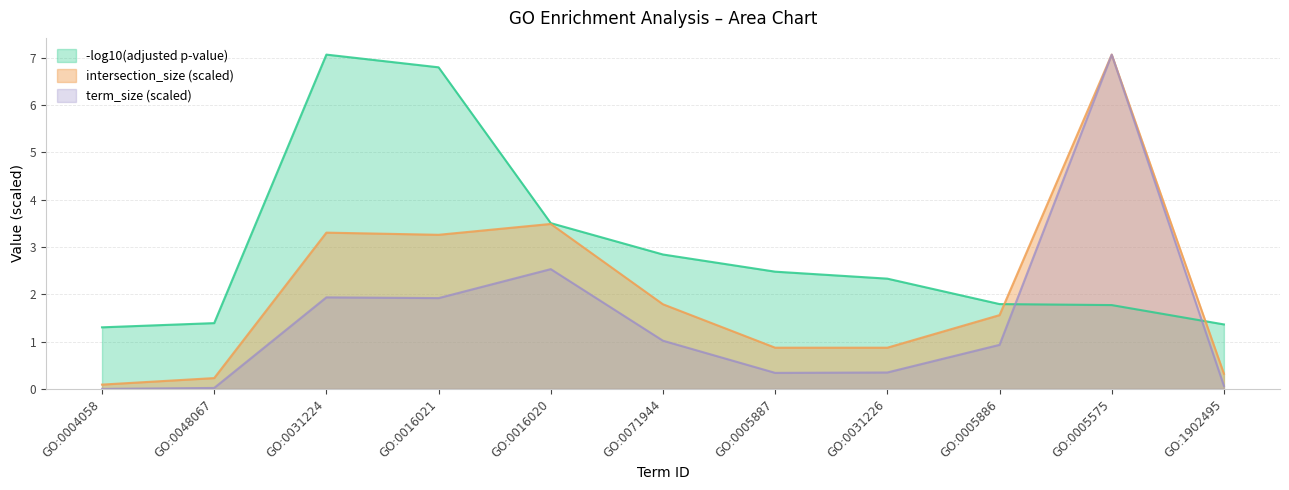

What is the label of the 3rd point from the left?

GO:0031224